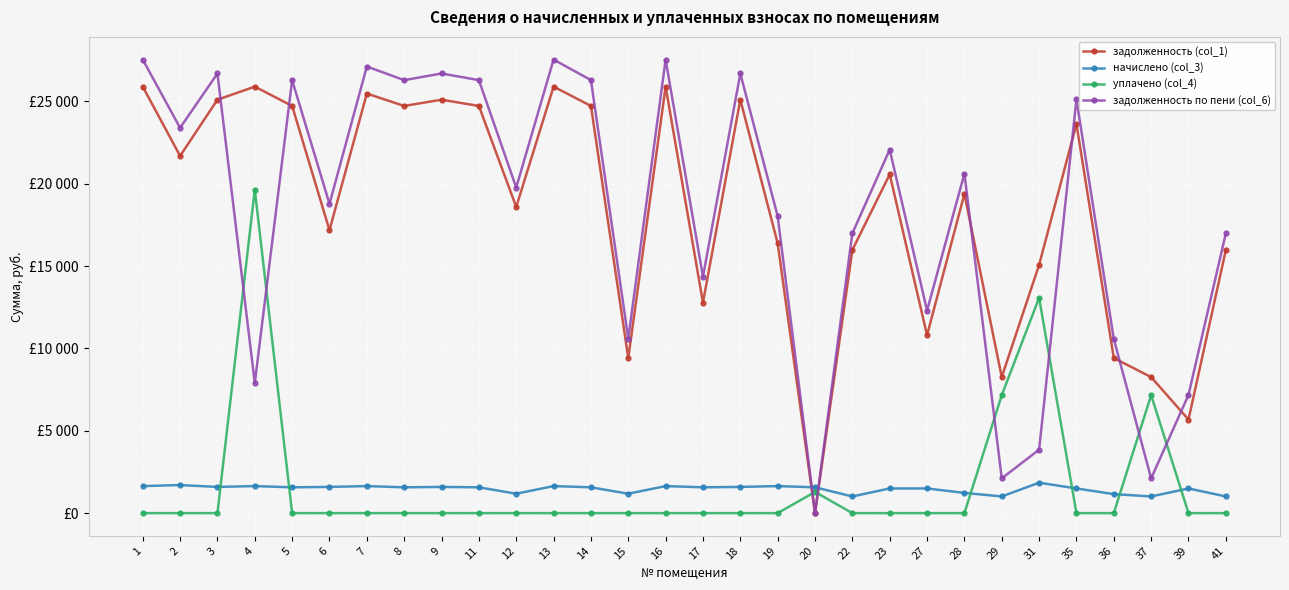

What are all the series names shown in the legend?

задолженность (col_1), начислено (col_3), уплачено (col_4), задолженность по пени (col_6)